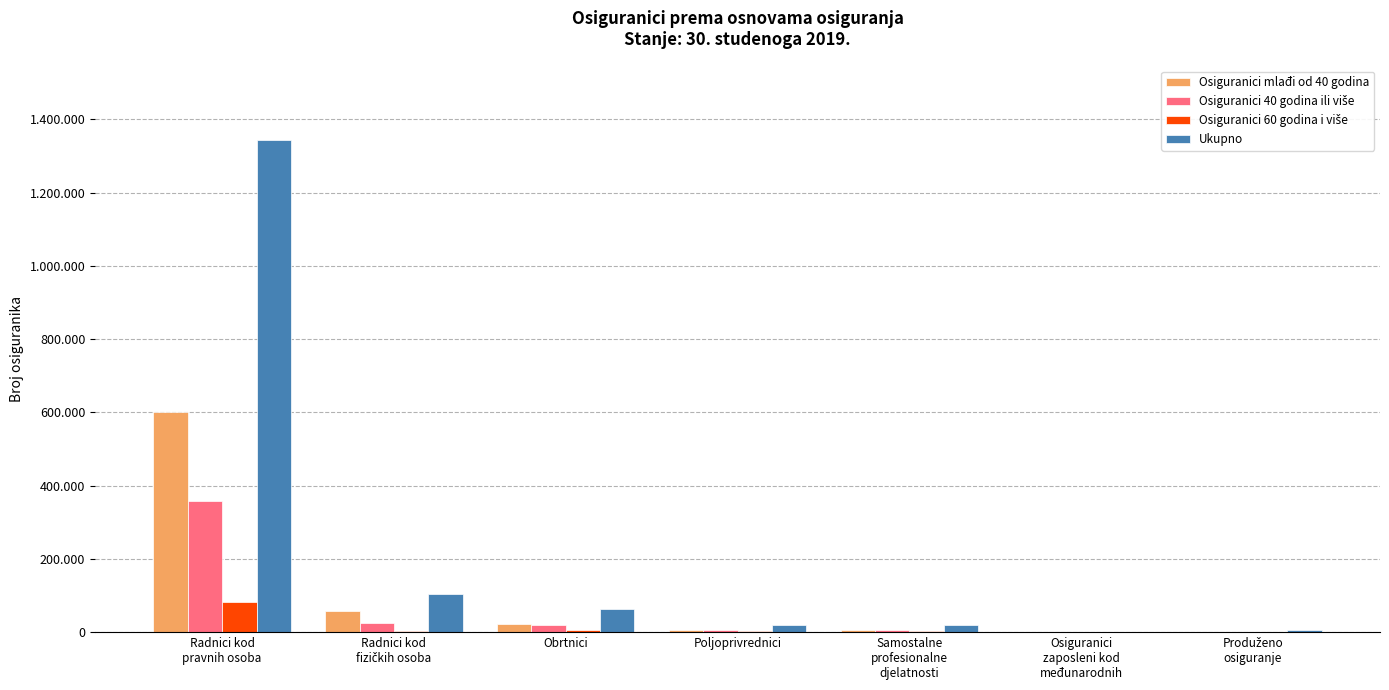

Are the bars horizontal?

No